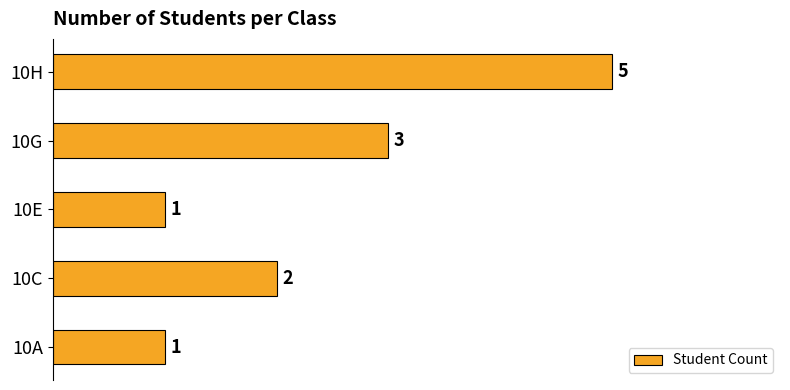

How many values are between 1 and 3?

4